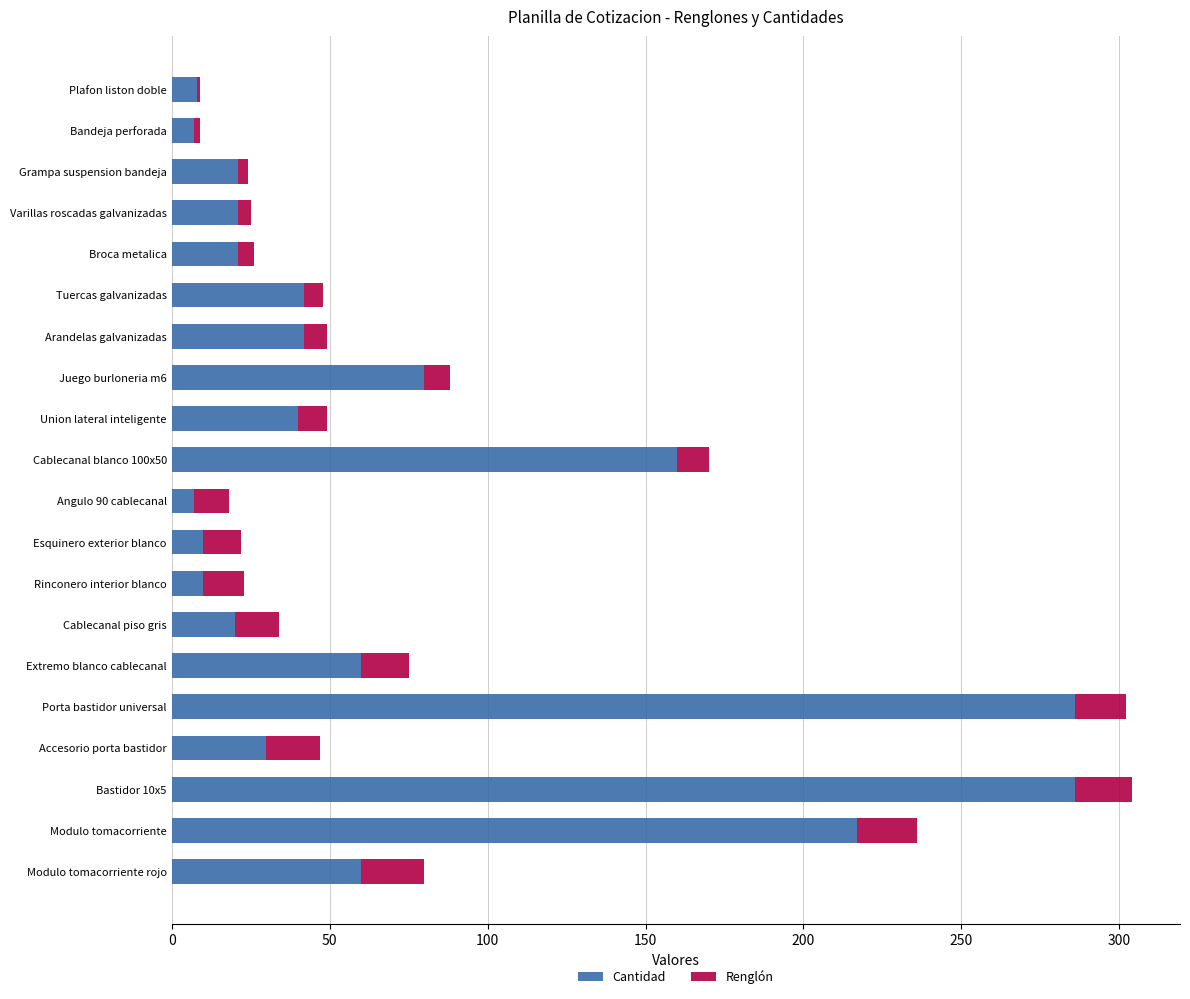

Where is Cantidad nearest to the value 146?

Cablecanal blanco 100x50